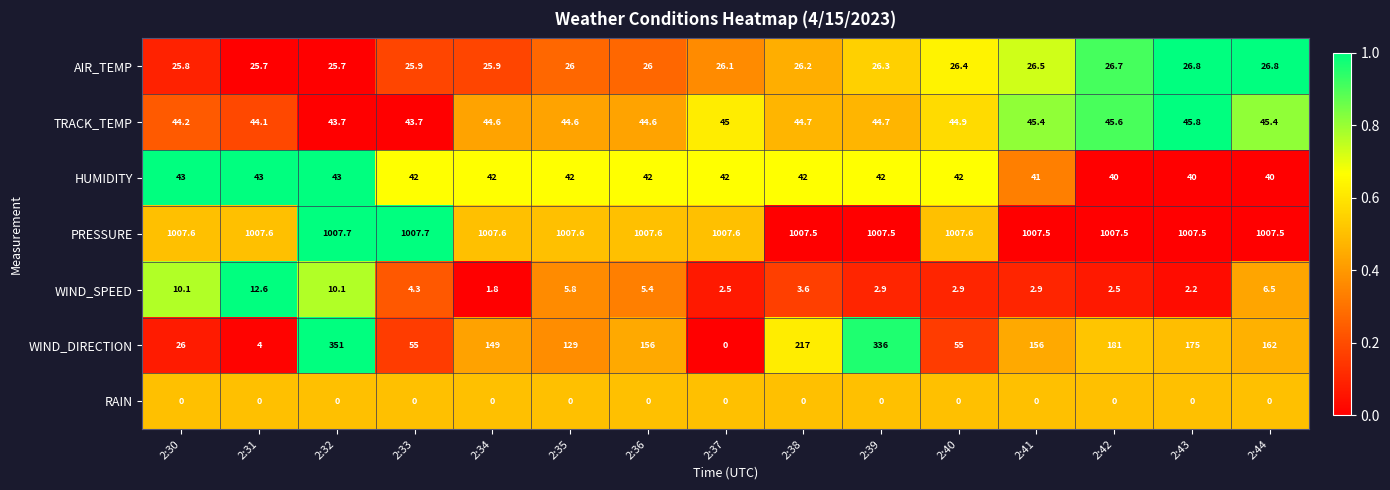

What is the total value across all series at 2:42?

1303.3